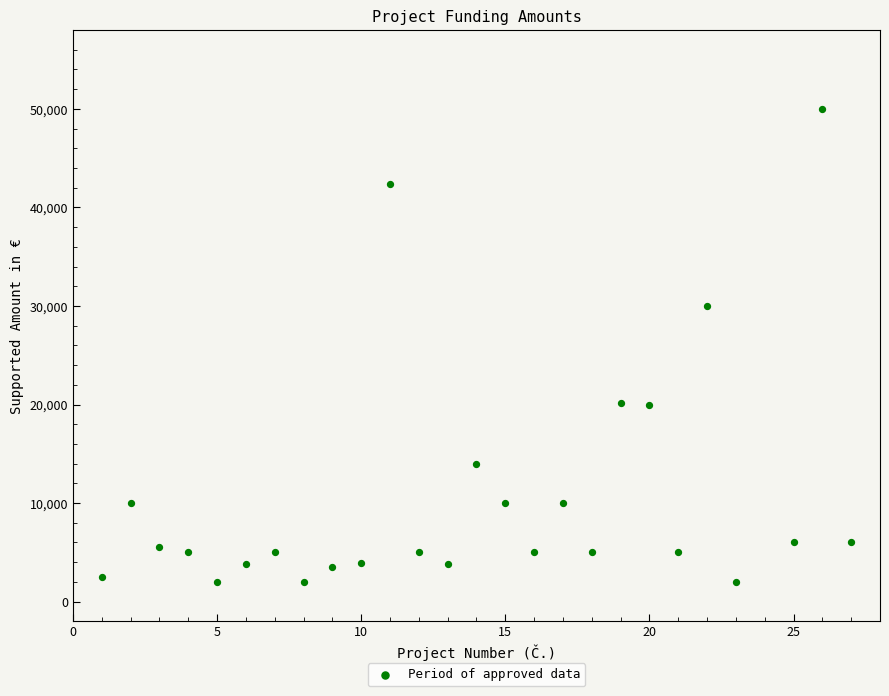

What Y value in the scatter plot is closest to 26000?

30000.0